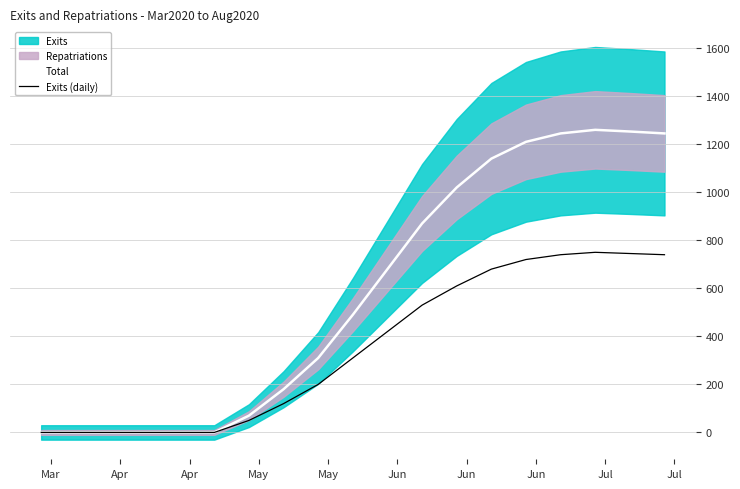

True or false: Exits (daily) has more than 0 points higher than both neighbors.

True